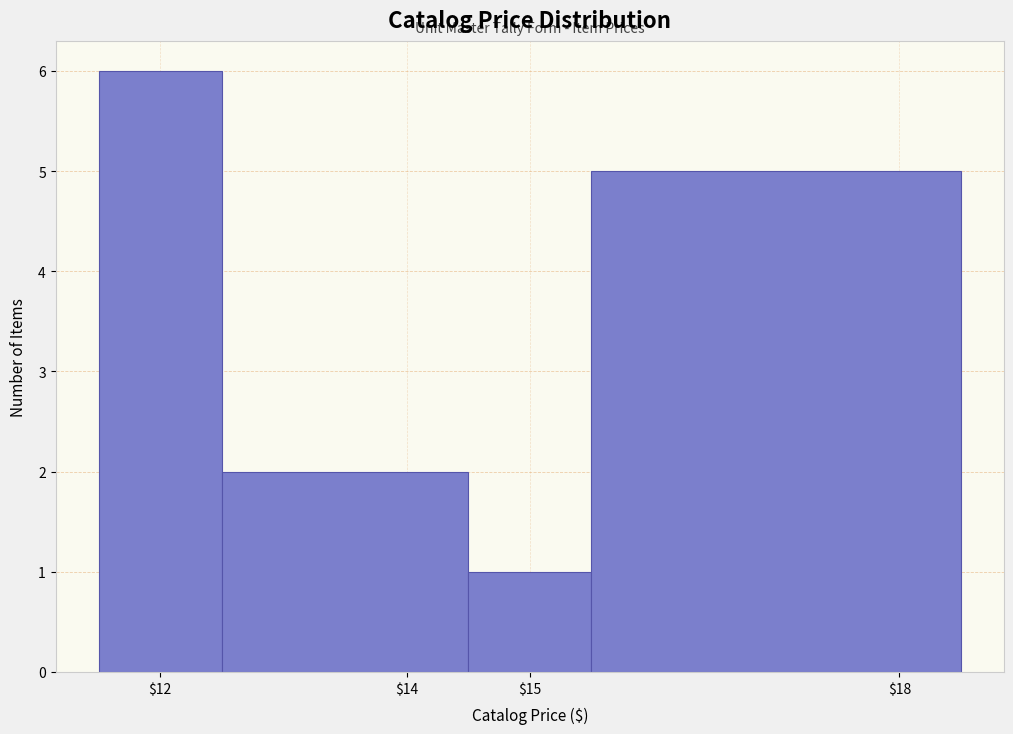

What is the height of the bar covering 11.5 to 12.5 on the x-axis? The values are not printed on the chart, so give them approximately, as read against the axis.

6